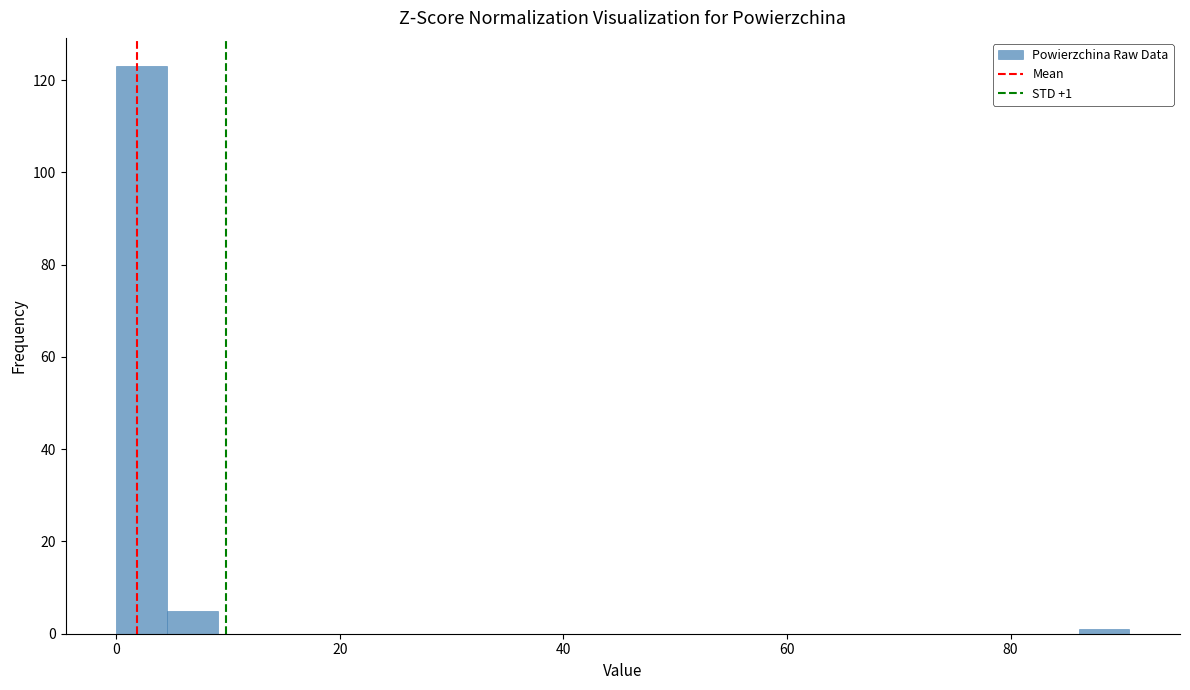

Read against the x-axis, roughly where is the centre of the tallest bar?

2